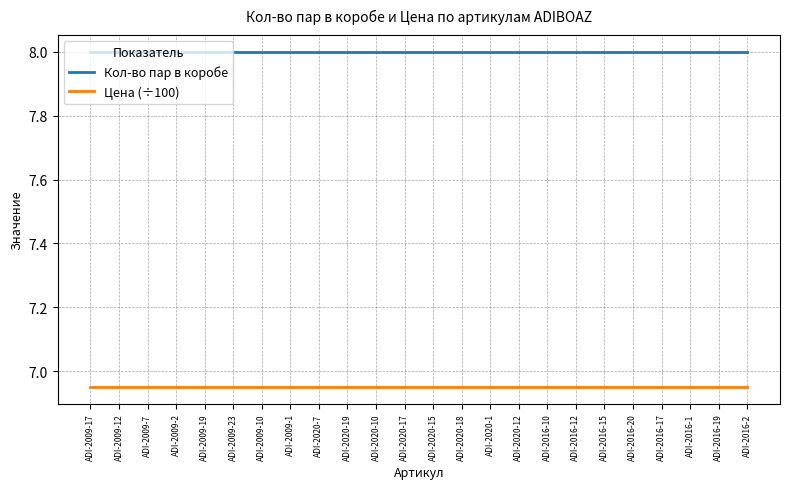

What is the highest value of the Кол-во пар в коробе series?

8.0